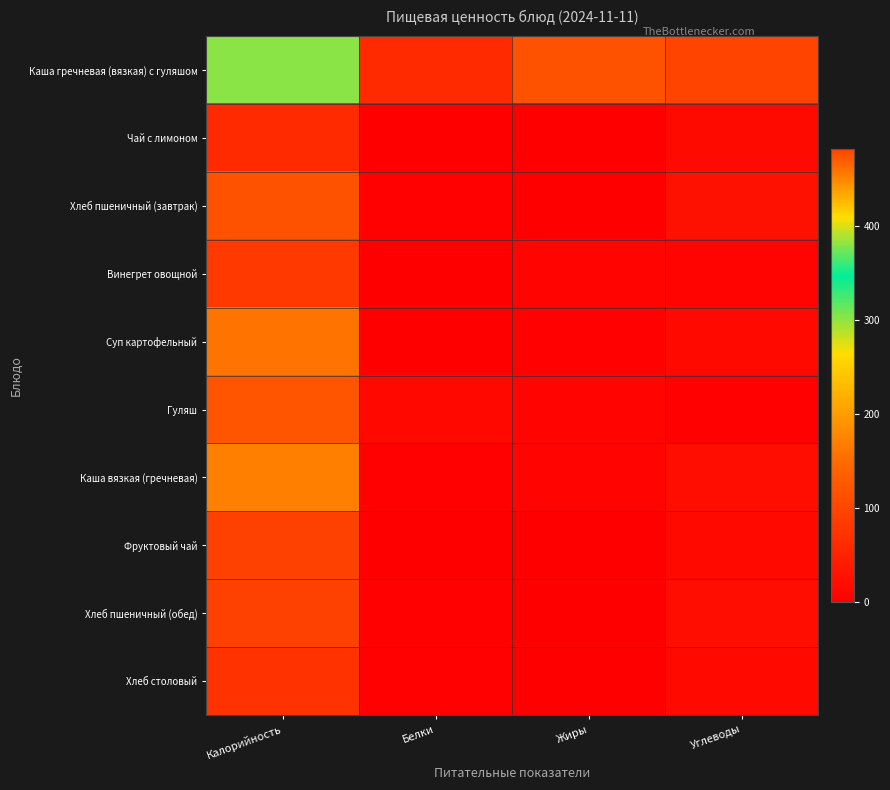

Between Жиры and Углеводы, which series saw the biggest shift?

Каша гречневая (вязкая) с гуляшом